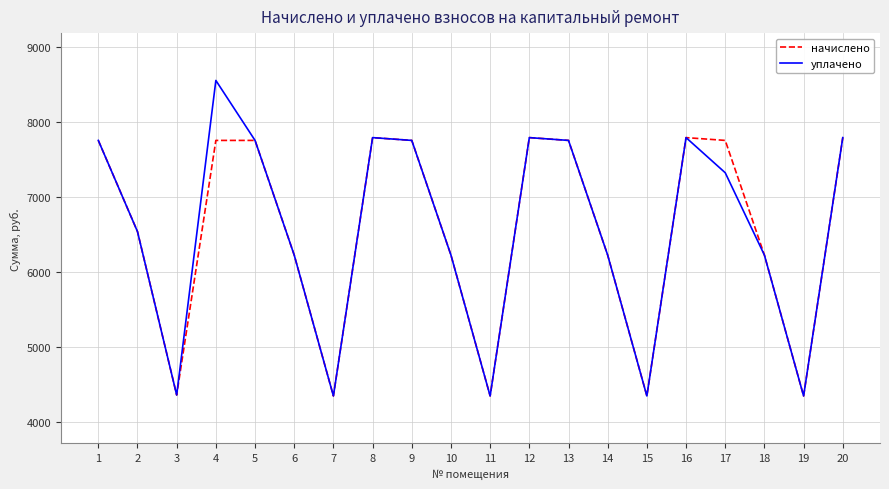

How many lines are shown in the chart?

2